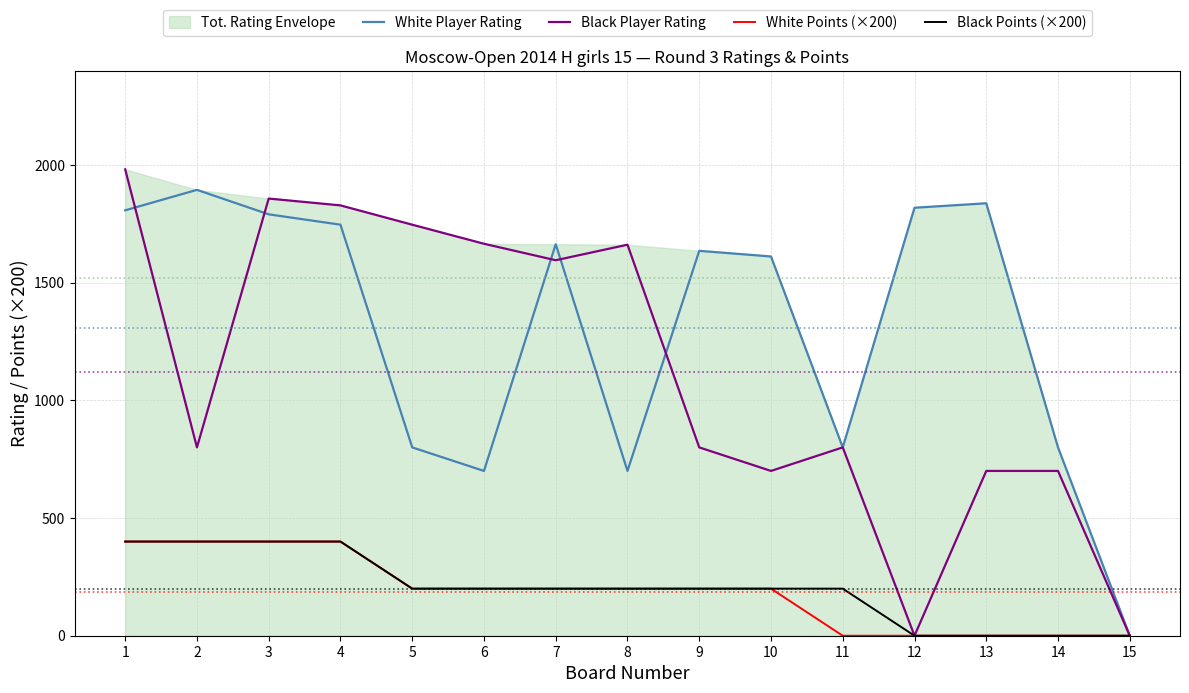

What is the difference between the second highest and second lowest values in the Black Player Rating series?

1857